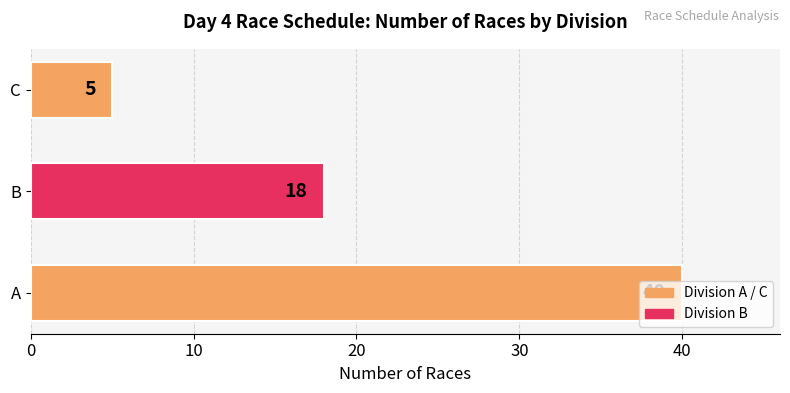

What is the ratio of the value at A to the value at C?

8.0